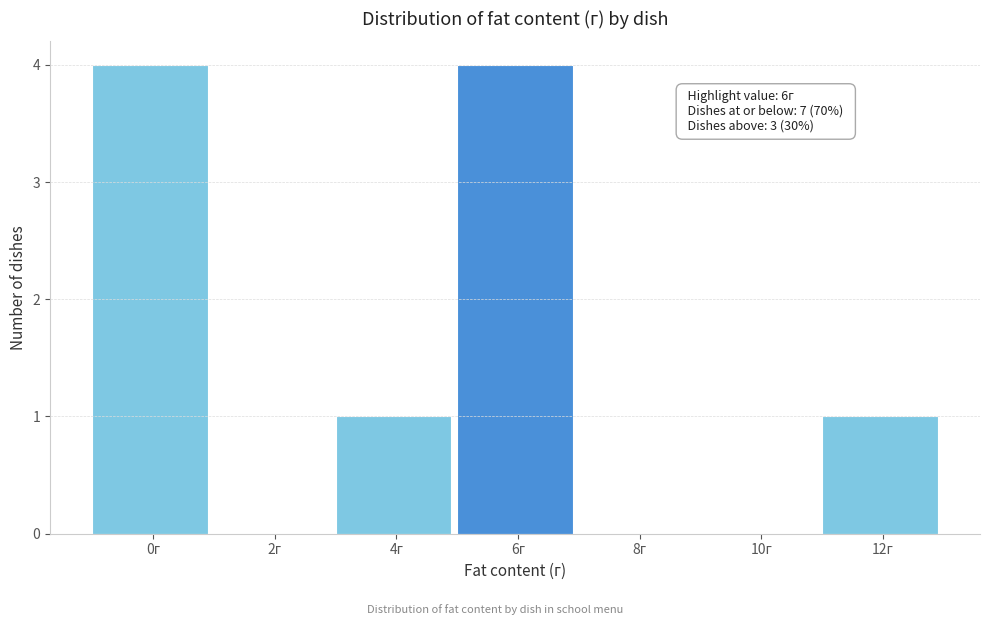

Reading left to right, what are all the values shown in this chart?

0г=4	2г=0	4г=1	6г=4	8г=0	10г=0	12г=1